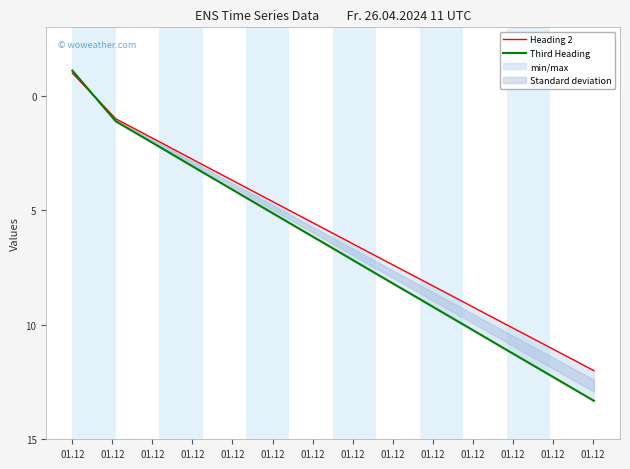

What is the average value of the Third Heading series?

6.6